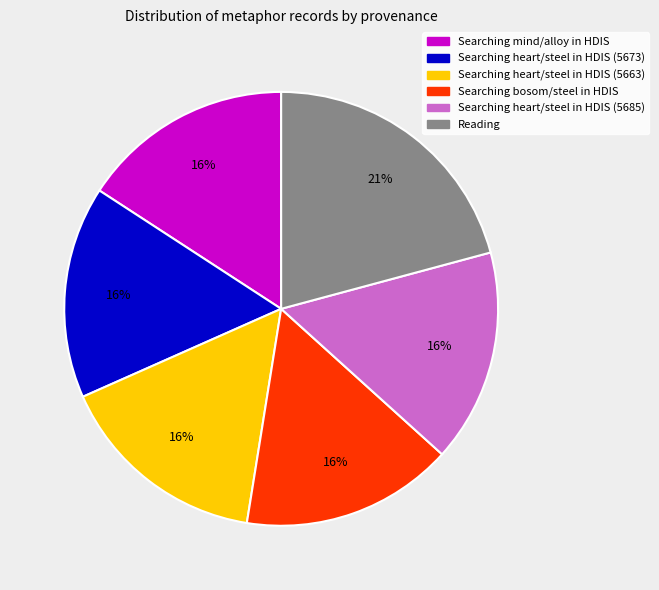

How many segments does this pie chart have?

6